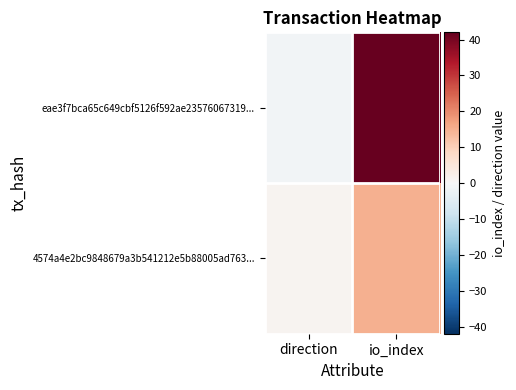

Reading right to left, what are all the values shown in this chart?

eae3f7bca65c649cbf5126f592ae23576067319...: io_index=42	direction=-1
4574a4e2bc9848679a3b541212e5b88005ad763...: io_index=15	direction=1